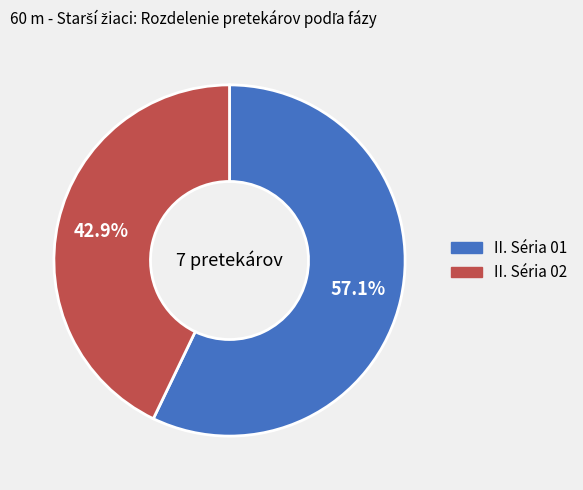

Which category accounts for the majority?

II. Séria 01